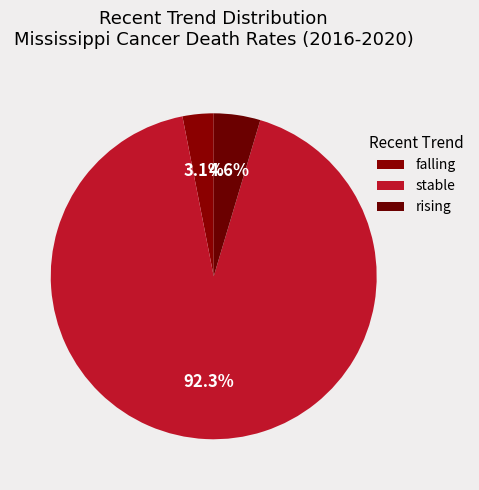

What is the change in value from falling to rising?

+1